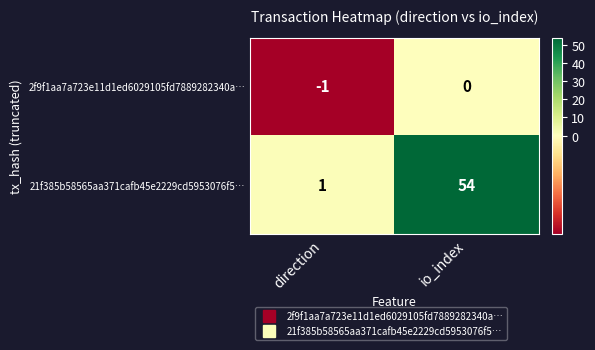

Where is 2f9f1aa7a723e11d1ed6029105fd7889282340a… nearest to the value 0?

io_index